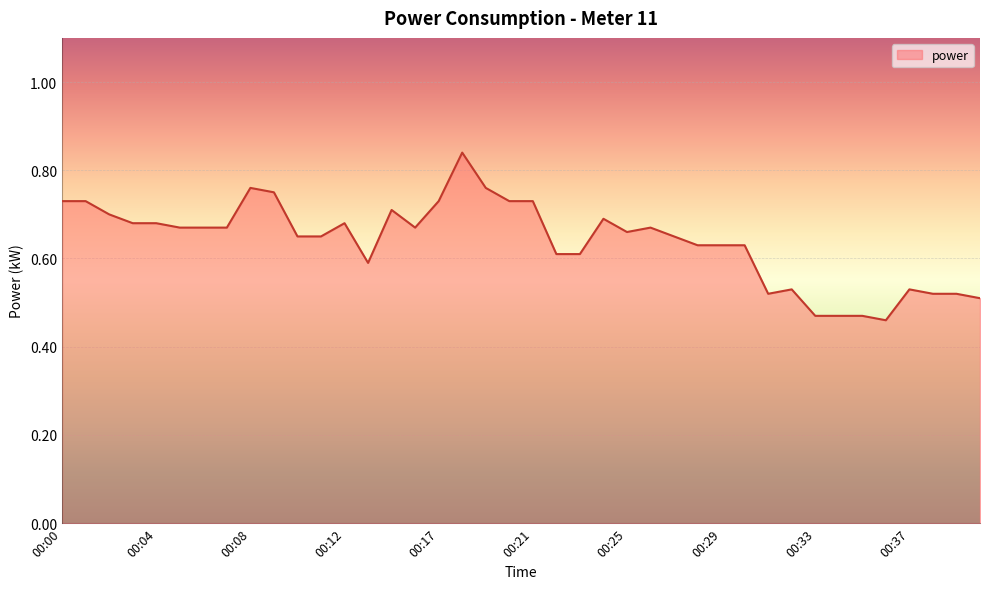

How many series are shown in this chart?

1